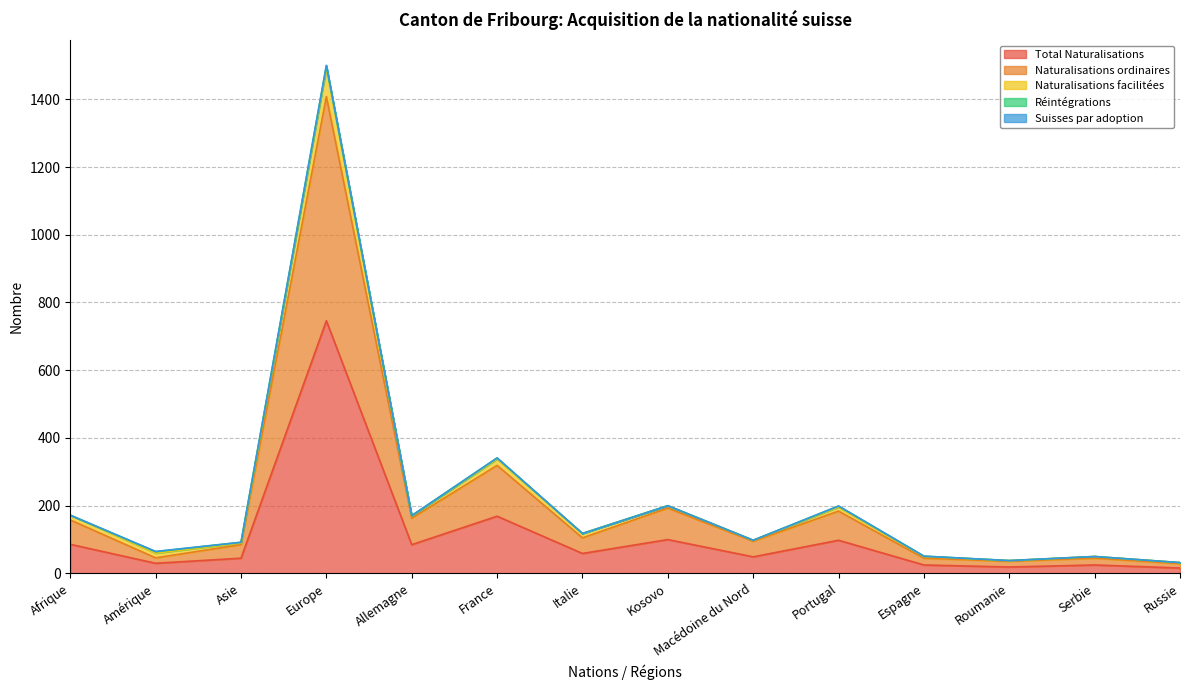

What is the sum of the Naturalisations facilitées values at Macédoine du Nord and Allemagne?

269